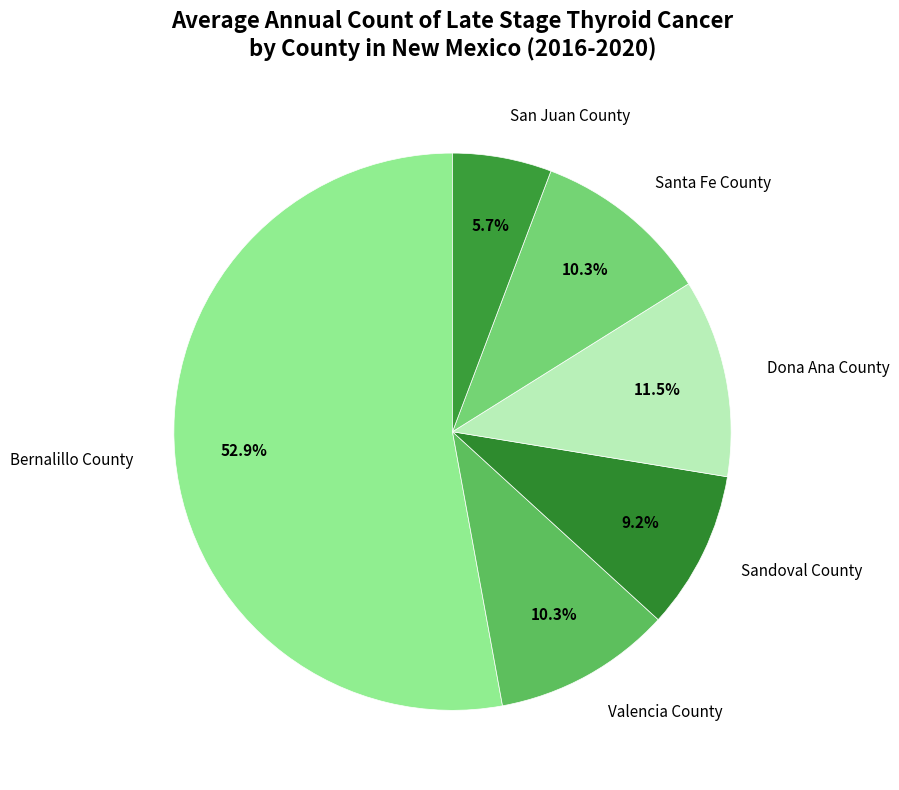

To the nearest percent, what is the difference between the Sandoval County and Bernalillo County slice percentages?

44%